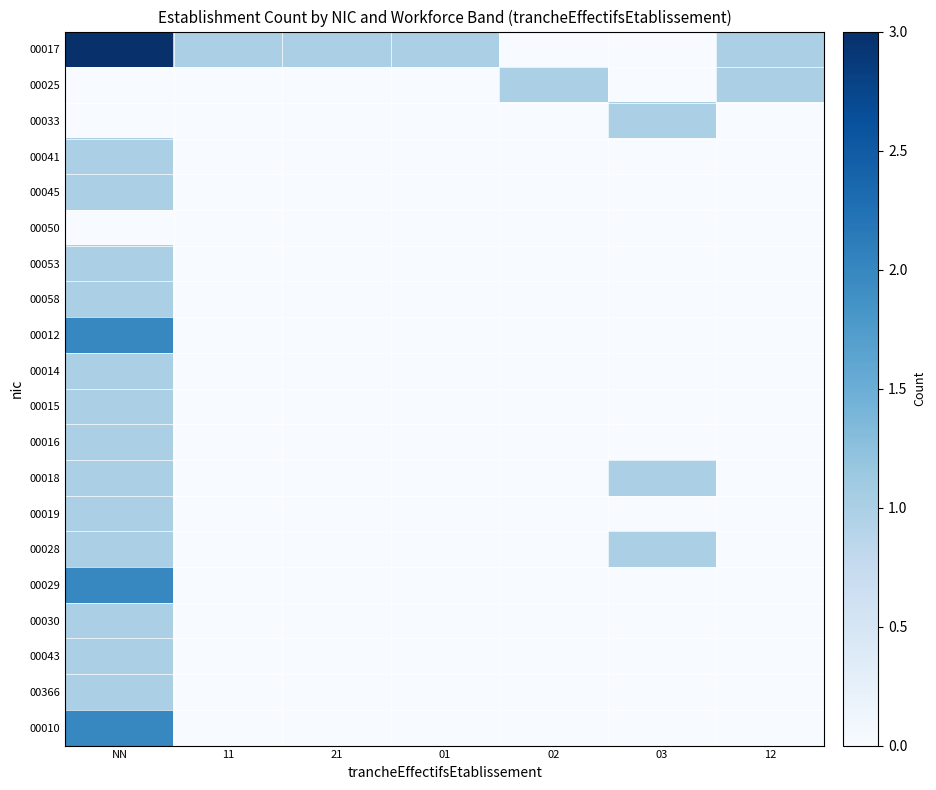

Reading left to right, list all the values displayed in this chart.

00017: NN=3	11=1	21=1	01=1	02=0	03=0	12=1
00025: NN=0	11=0	21=0	01=0	02=1	03=0	12=1
00033: NN=0	11=0	21=0	01=0	02=0	03=1	12=0
00041: NN=1	11=0	21=0	01=0	02=0	03=0	12=0
00045: NN=1	11=0	21=0	01=0	02=0	03=0	12=0
00050: NN=0	11=0	21=0	01=0	02=0	03=0	12=0
00053: NN=1	11=0	21=0	01=0	02=0	03=0	12=0
00058: NN=1	11=0	21=0	01=0	02=0	03=0	12=0
00012: NN=2	11=0	21=0	01=0	02=0	03=0	12=0
00014: NN=1	11=0	21=0	01=0	02=0	03=0	12=0
00015: NN=1	11=0	21=0	01=0	02=0	03=0	12=0
00016: NN=1	11=0	21=0	01=0	02=0	03=0	12=0
00018: NN=1	11=0	21=0	01=0	02=0	03=1	12=0
00019: NN=1	11=0	21=0	01=0	02=0	03=0	12=0
00028: NN=1	11=0	21=0	01=0	02=0	03=1	12=0
00029: NN=2	11=0	21=0	01=0	02=0	03=0	12=0
00030: NN=1	11=0	21=0	01=0	02=0	03=0	12=0
00043: NN=1	11=0	21=0	01=0	02=0	03=0	12=0
00366: NN=1	11=0	21=0	01=0	02=0	03=0	12=0
00010: NN=2	11=0	21=0	01=0	02=0	03=0	12=0